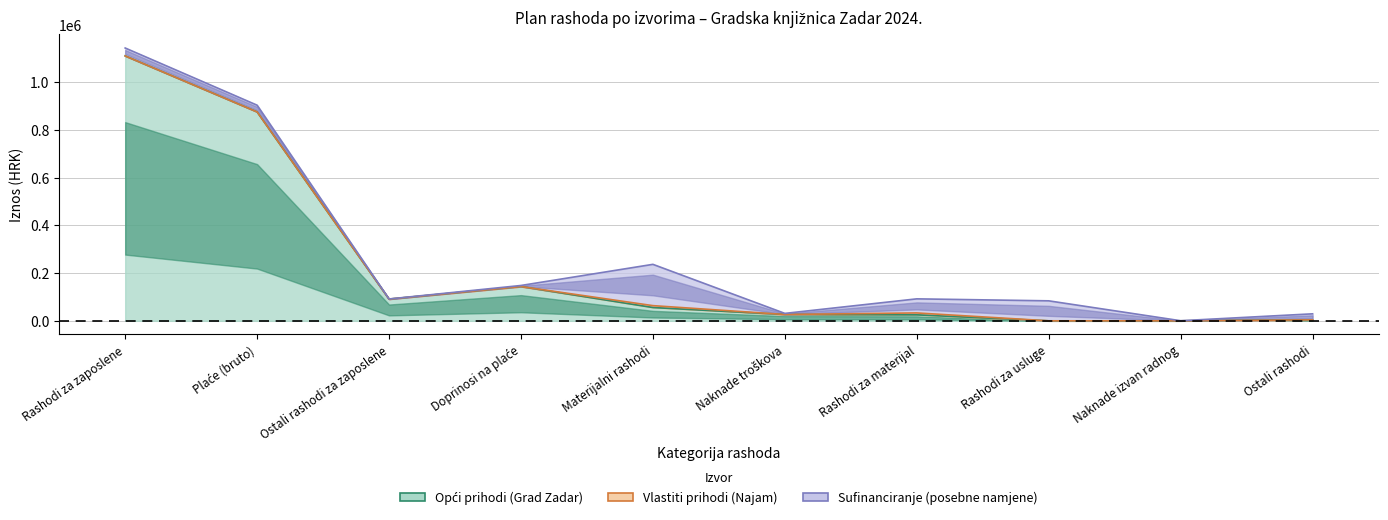

Reading left to right, extract all data points from this chart.

Opći prihodi (Grad Zadar): Rashodi za zaposlene=1109500	Plaće (bruto)=875000	Ostali rashodi za zaposlene=91000	Doprinosi na plaće=143500	Materijalni rashodi=55600	Naknade troškova=26500	Rashodi za materijal=25000	Rashodi za usluge=0	Naknade izvan radnog=0	Ostali rashodi=4100
Vlastiti prihodi (Najam): Rashodi za zaposlene=0	Plaće (bruto)=0	Ostali rashodi za zaposlene=0	Doprinosi na plaće=0	Materijalni rashodi=8000	Naknade troškova=0	Rashodi za materijal=8000	Rashodi za usluge=0	Naknade izvan radnog=0	Ostali rashodi=0
Sufinanciranje (posebne namjene): Rashodi za zaposlene=33000	Plaće (bruto)=28000	Ostali rashodi za zaposlene=500	Doprinosi na plaće=4500	Materijalni rashodi=172900	Naknade troškova=4600	Rashodi za materijal=59000	Rashodi za usluge=83700	Naknade izvan radnog=400	Ostali rashodi=25200